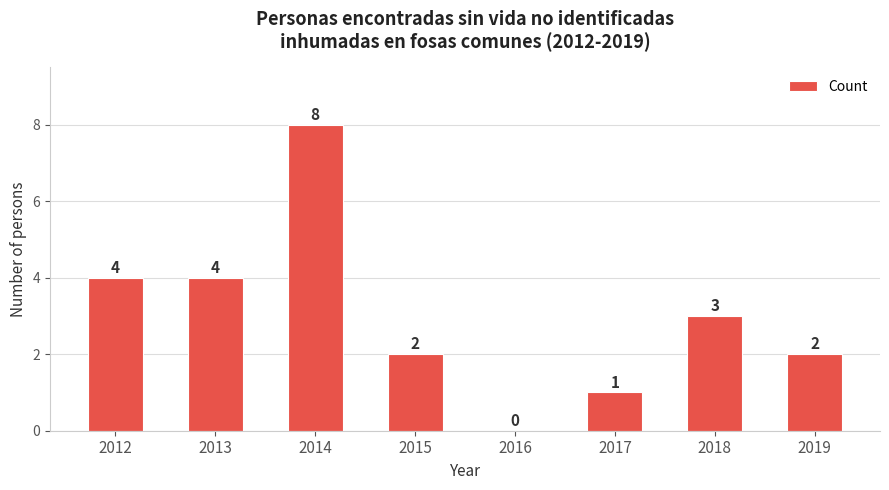

What is the maximum value shown in the chart?

8